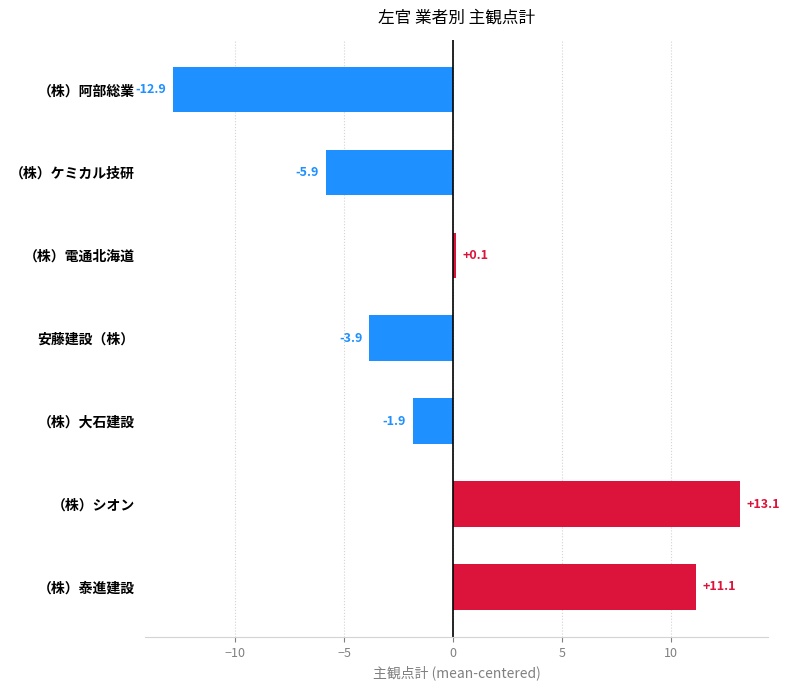

At which label is the value closest to 0?

（株）電通北海道